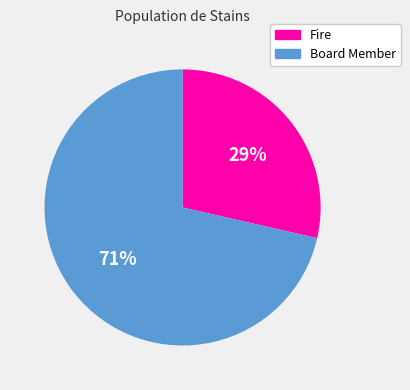

Is there a majority slice in this chart?

Yes